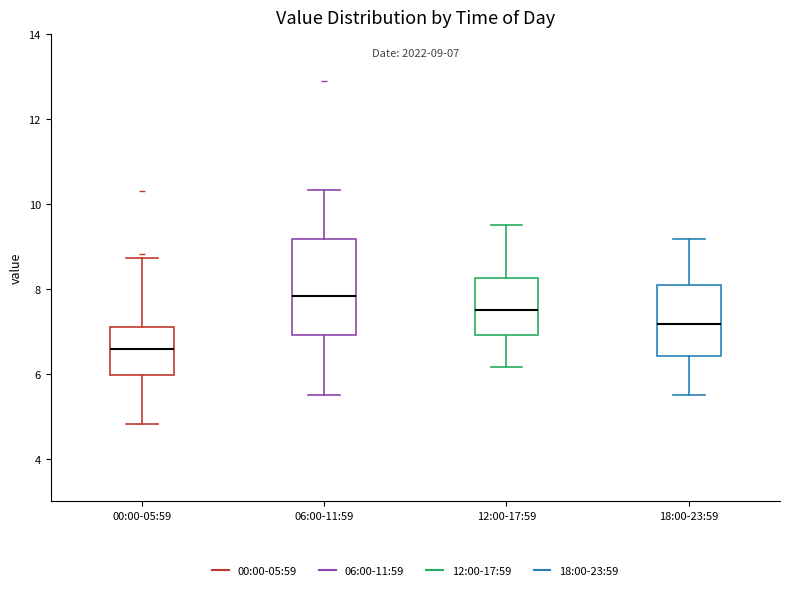

Comparing the boxes themselves (not the whiskers), which one is the tallest?

06:00-11:59